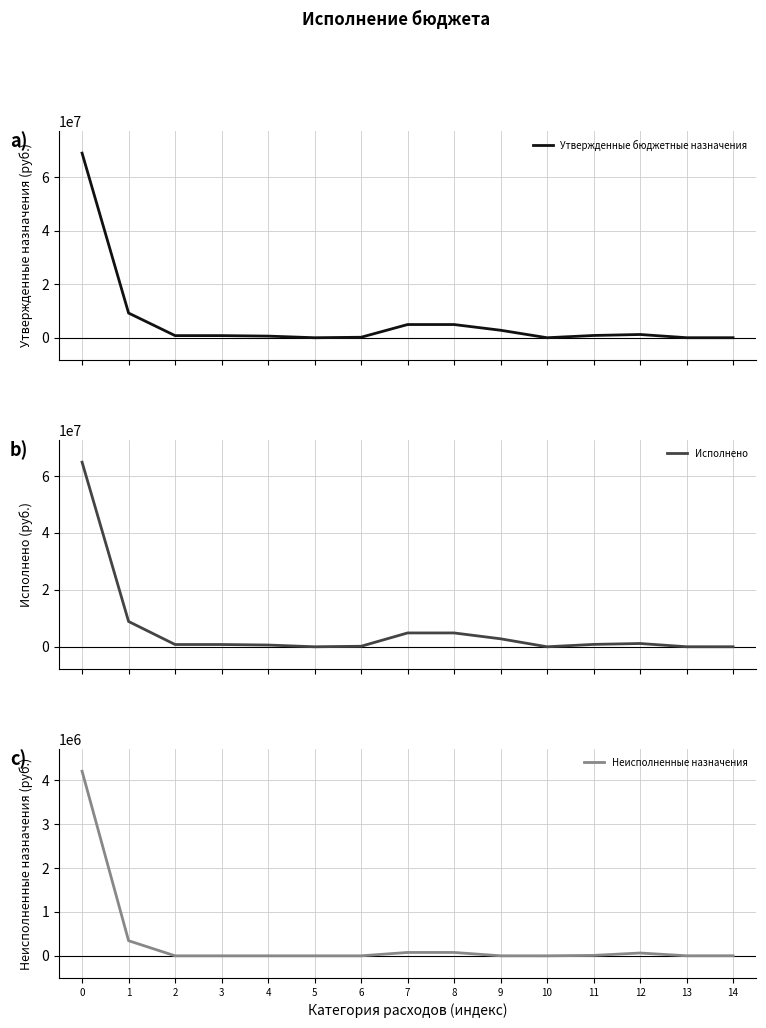

What is the value of the Исполнено point at the 1st from the left?

64852243.0